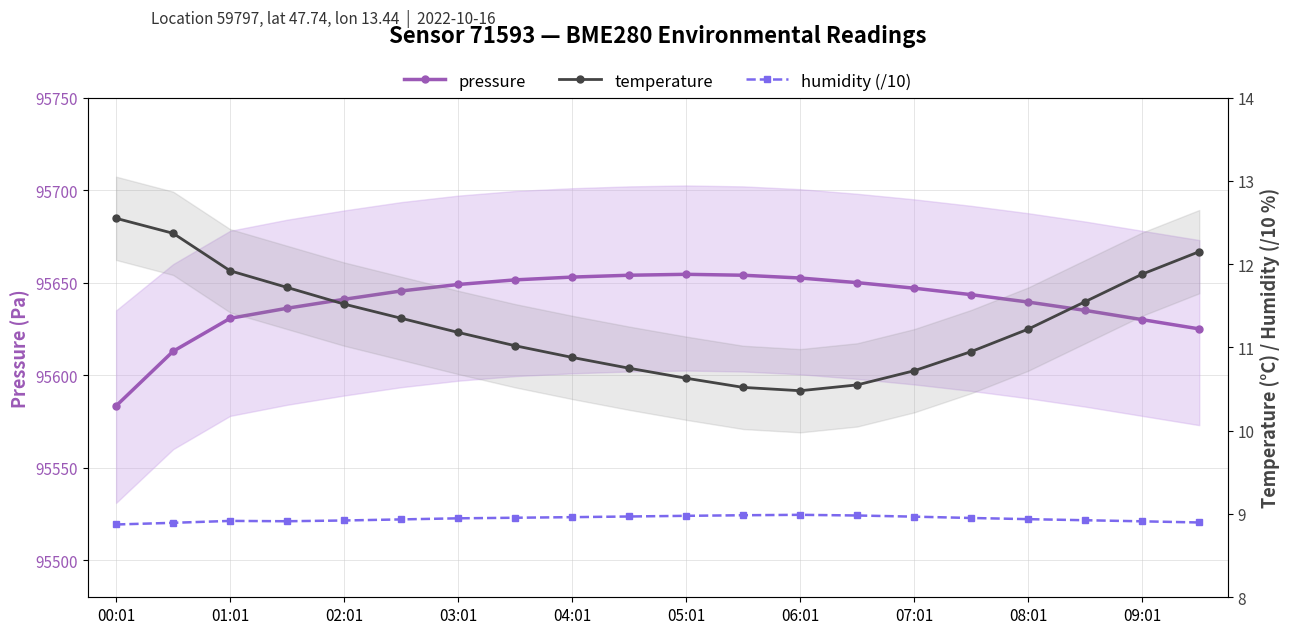

What is the greatest value displayed?

95654.5